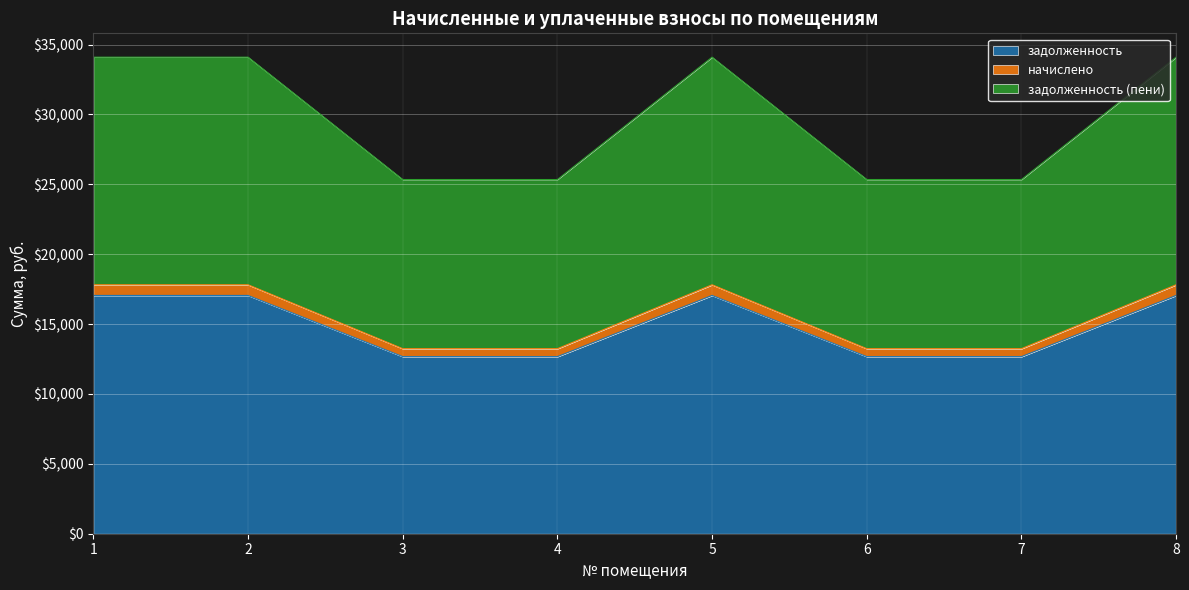

What is the lowest value of the задолженность series?

12672.0